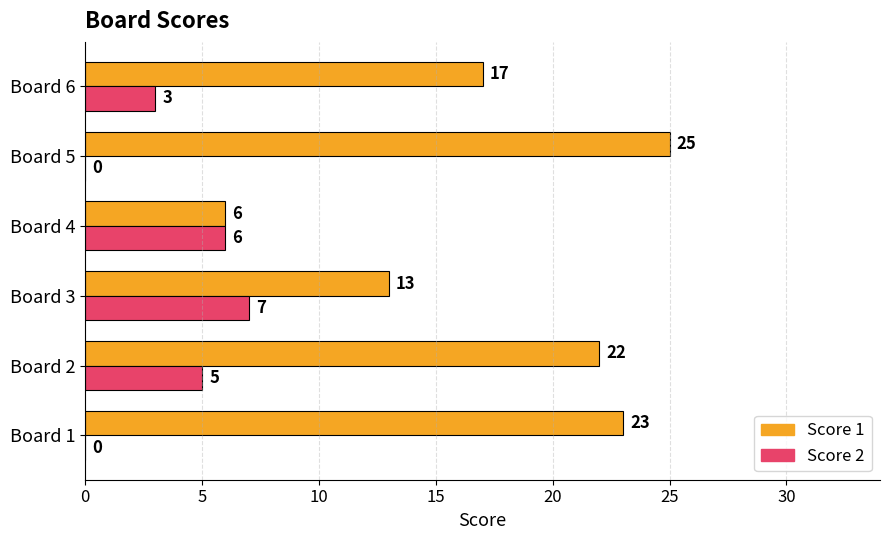

True or false: Score 2 has a value of 0 at Board 1.

True